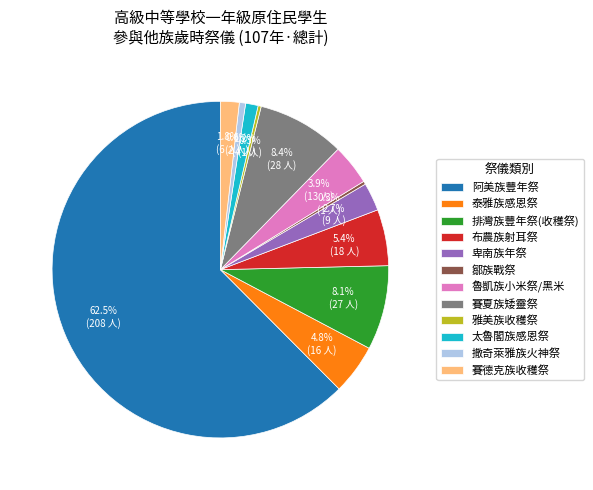

The 撒奇萊雅族火神祭 slice represents 11% of the pie. True or false?

False